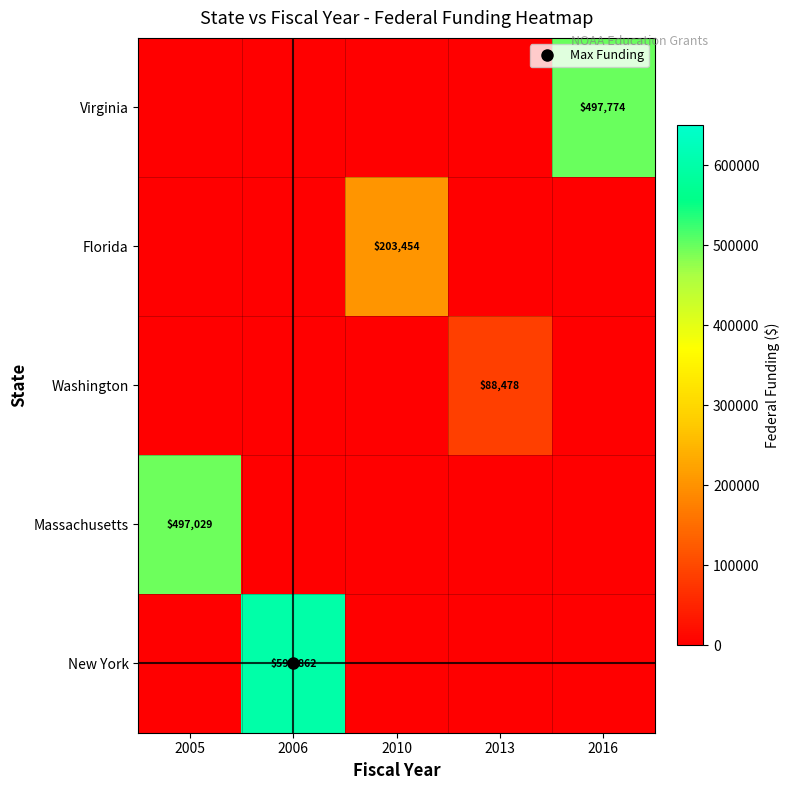

Which series has the largest total across all categories?

New York